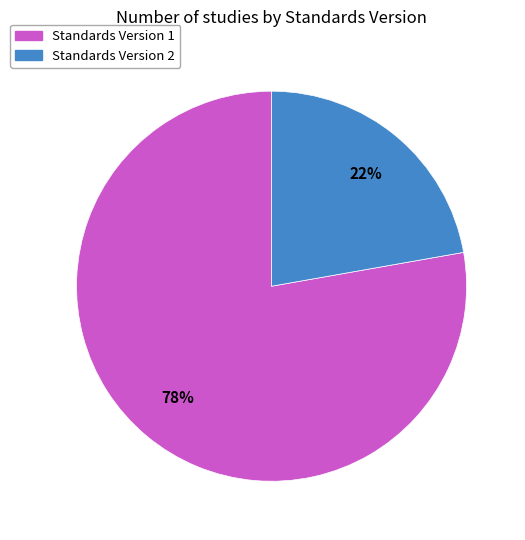

To the nearest percent, what is the difference between the largest and smallest slice percentages?

56%